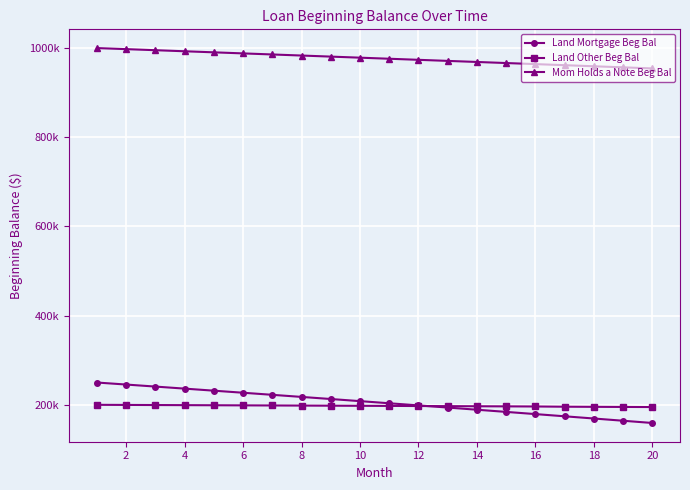

Does the chart have visible grid lines?

Yes